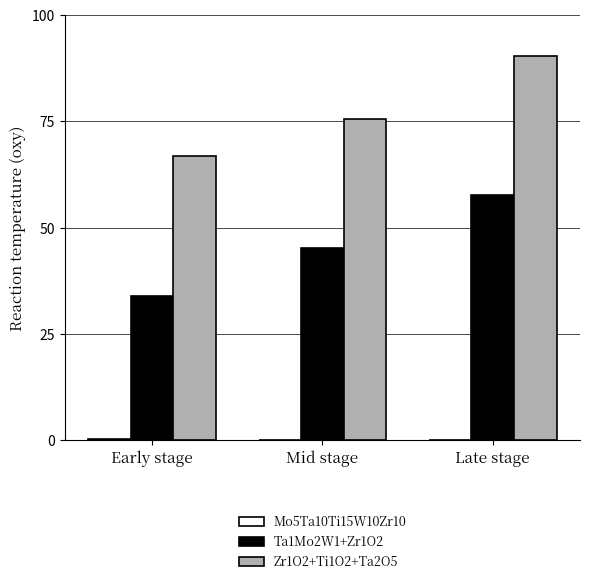

At which category is the sum across all series the highest?

Late stage